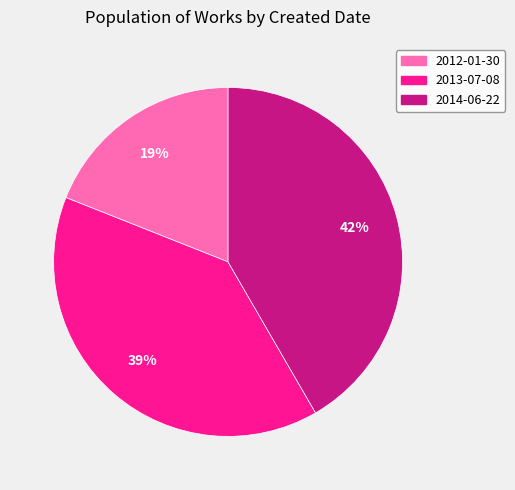

Is the sum of 2012-01-30 and 2014-06-22 greater than half?

Yes